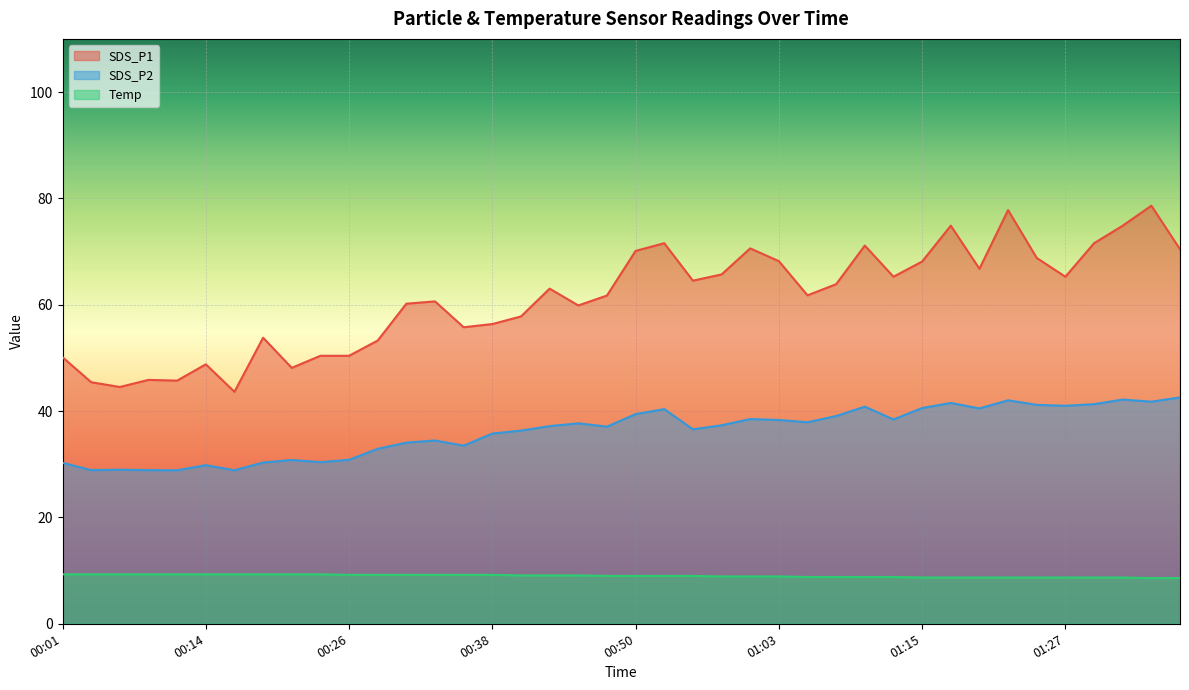

True or false: SDS_P2 and SDS_P1 intersect in this chart.

False